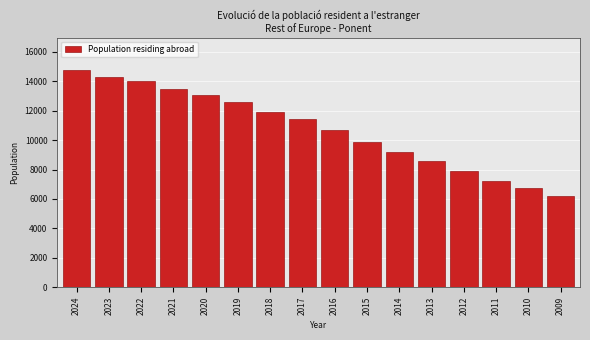

Reading left to right, transcribe all the data shown in this chart.

2024=14754	2023=14311	2022=14014	2021=13459	2020=13077	2019=12574	2018=11926	2017=11456	2016=10714	2015=9901	2014=9203	2013=8551	2012=7914	2011=7218	2010=6721	2009=6235